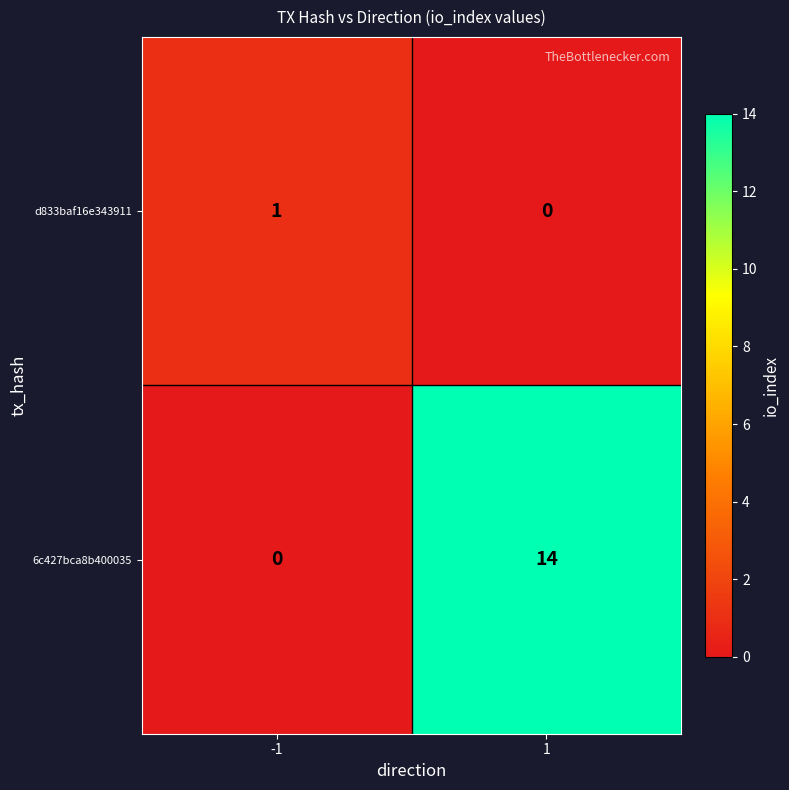

How many categories are shown in the chart?

2